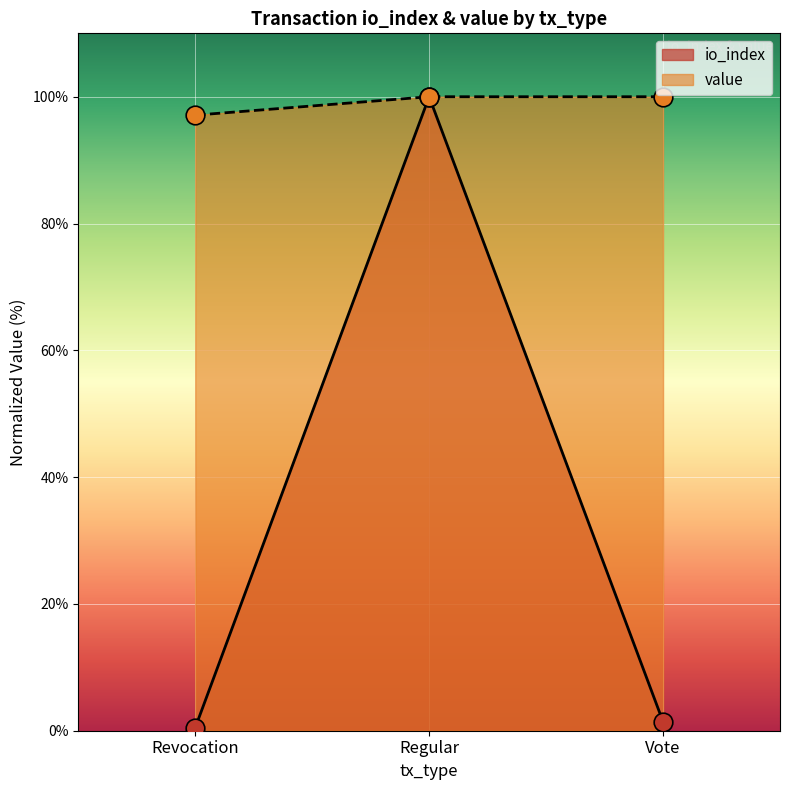

Which series has the largest Y range (max minus min)?

io_index